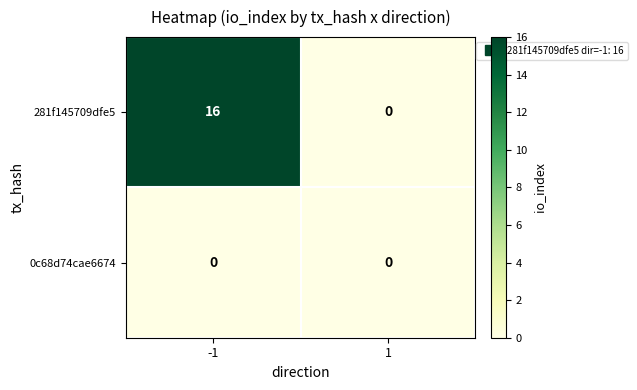

List the series in order of their peak value, lowest first.

0c68d74cae6674, 281f145709dfe5